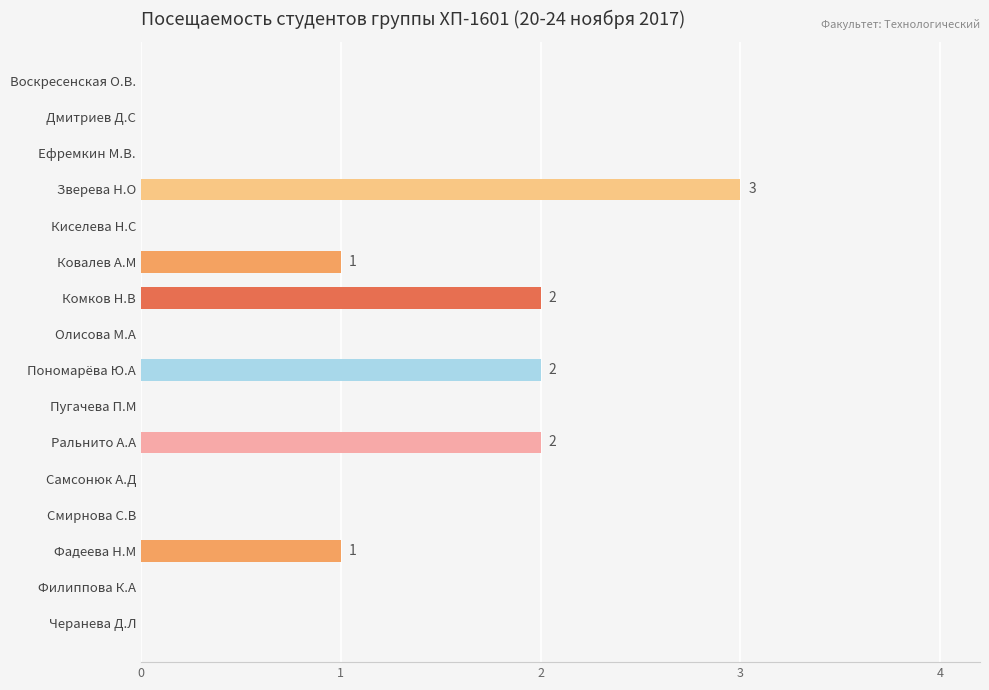

What is the sum of all values?

11